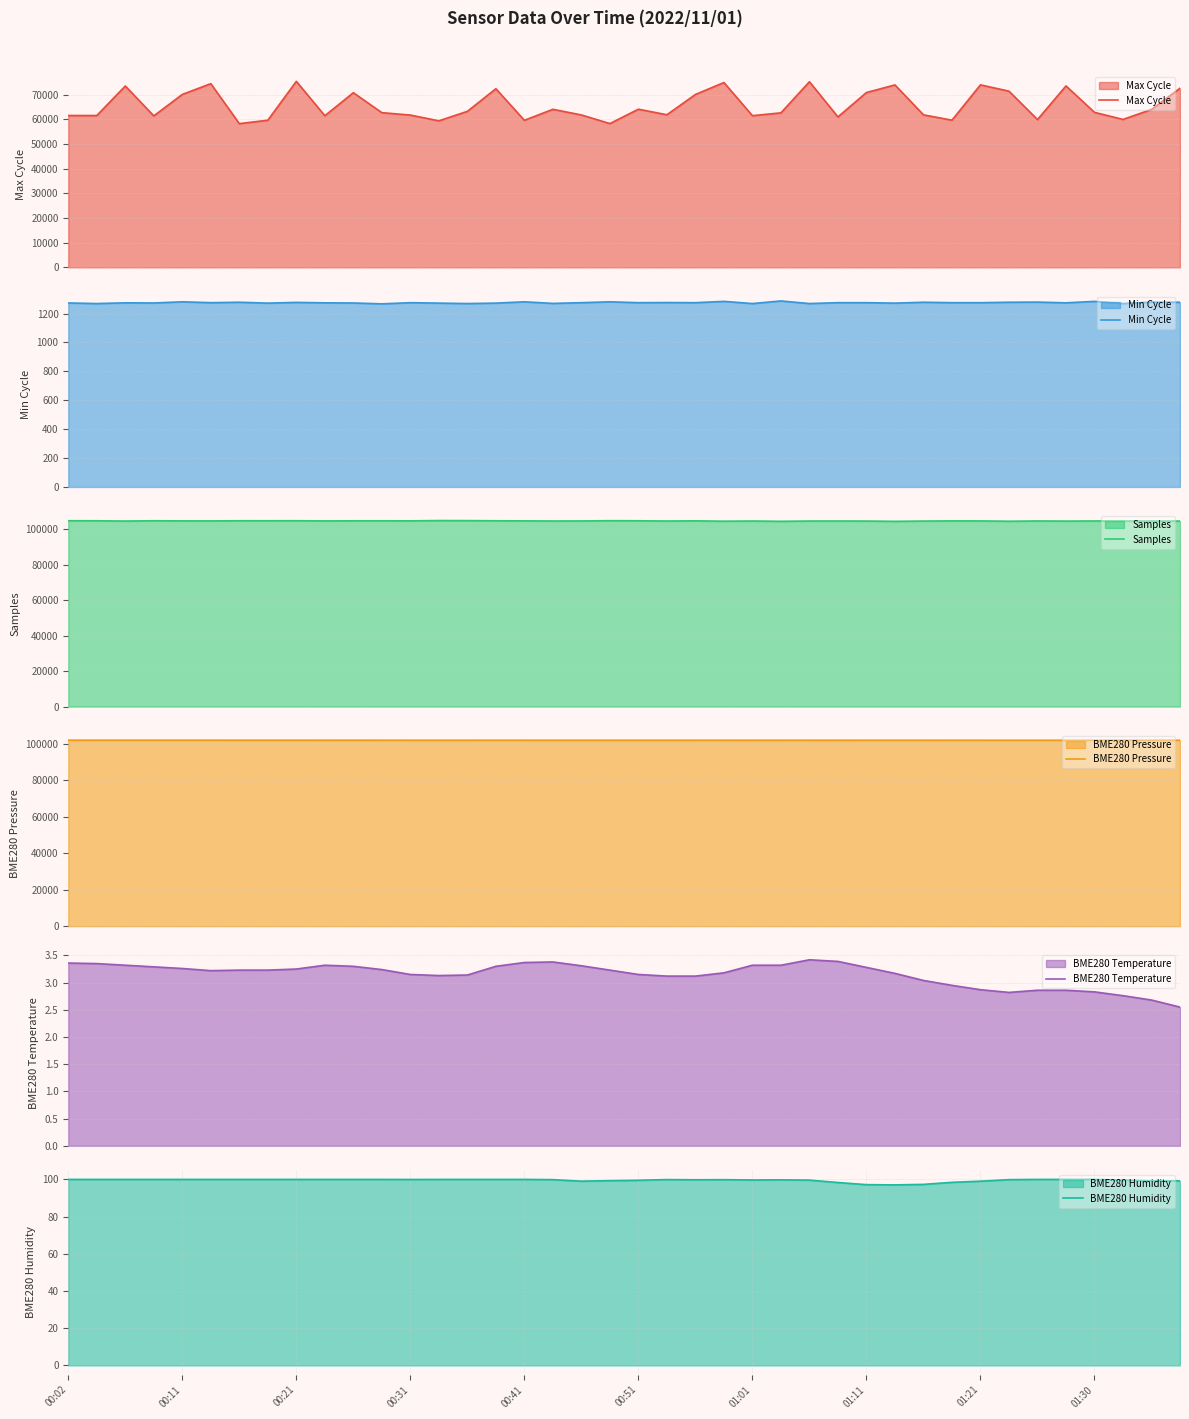

What is the minimum value for Max Cycle?

58243